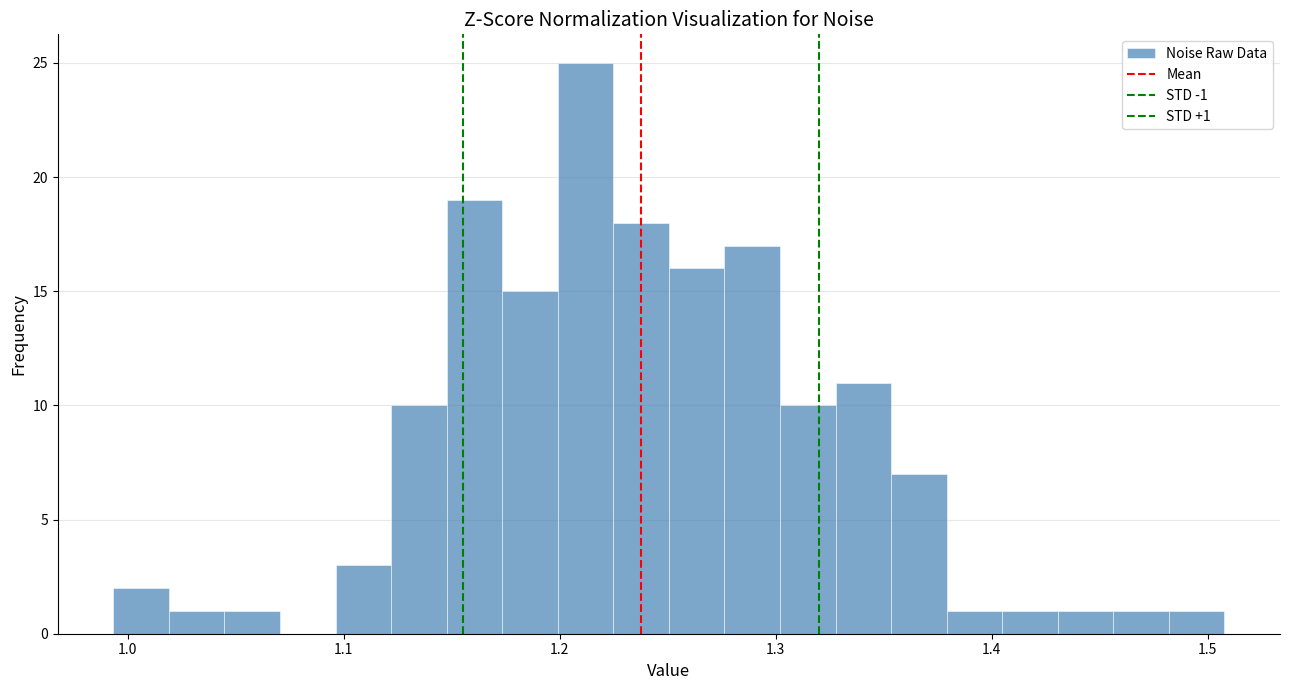

Around what value on the x-axis is the tallest bar? Give the approximate position of its centre, as read against the axis.

1.21